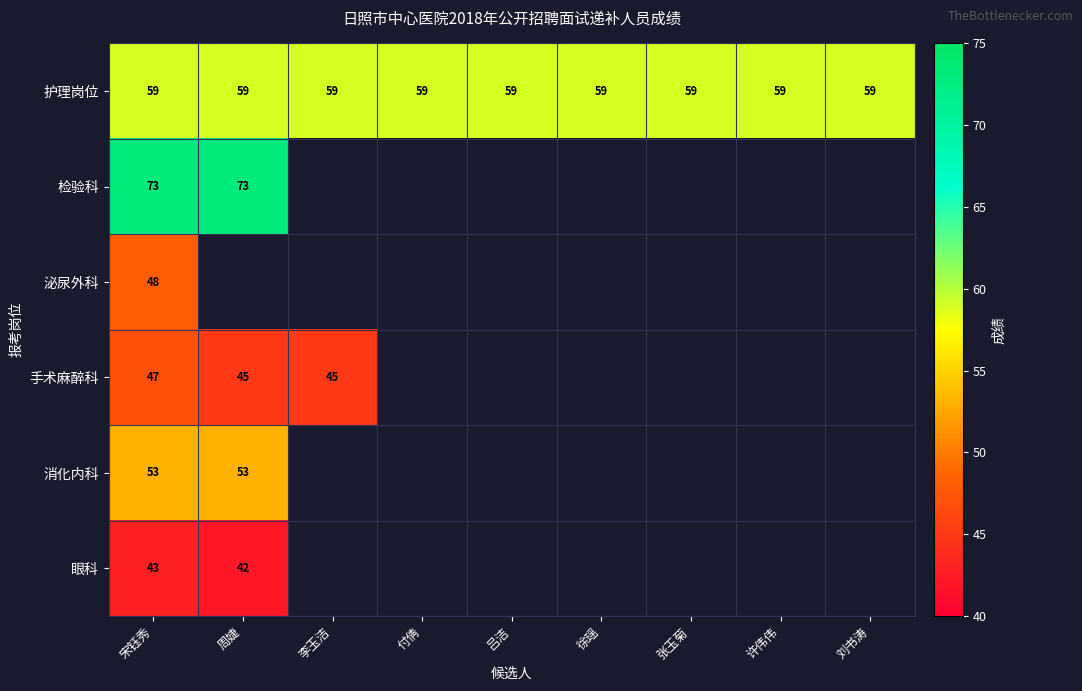

The 护理岗位 series shows 17 at 付倩. True or false?

False